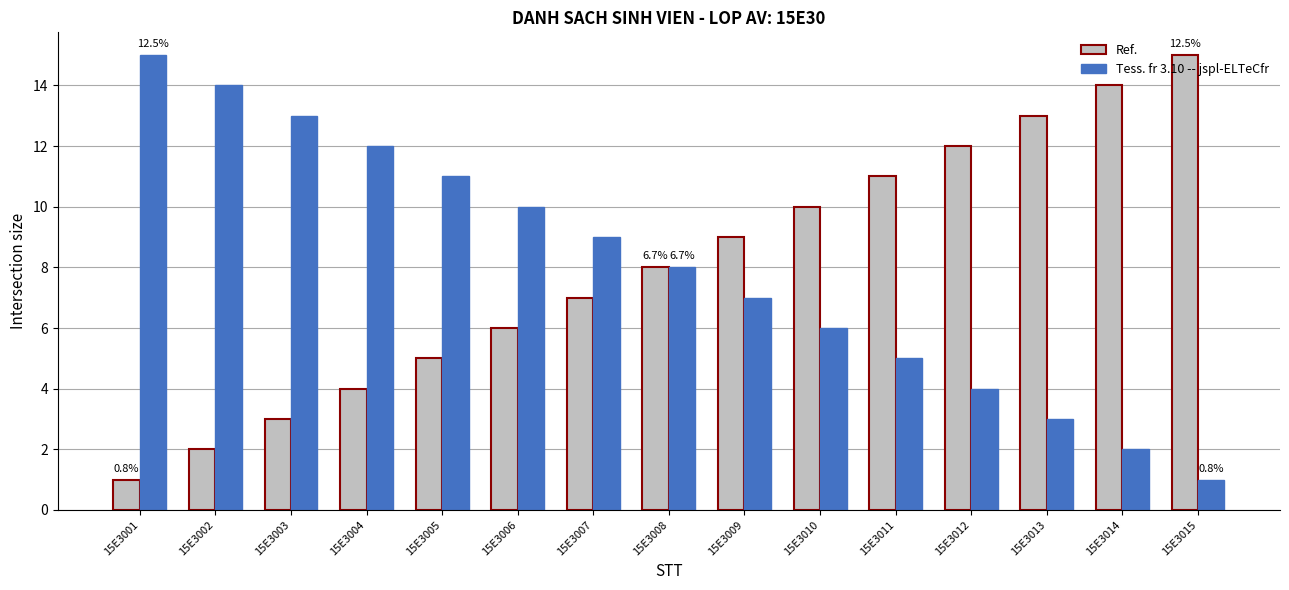

What is the sum of the Tess. fr 3.10 -- jspl-ELTeCfr values at 15E3013 and 15E3009?

10